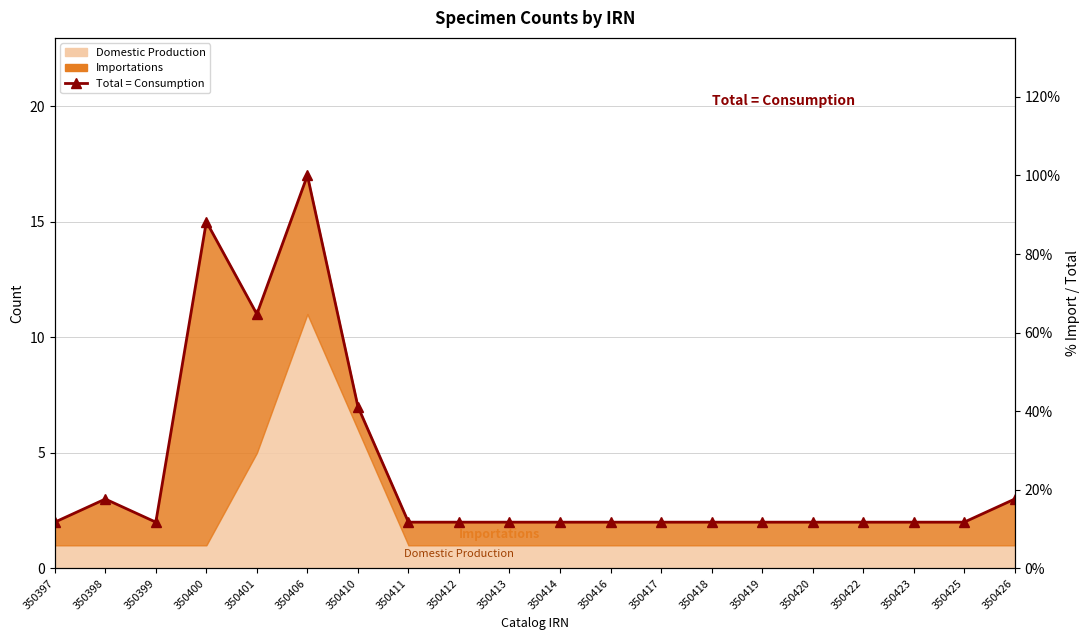

What is the approximate value at 350426?

3